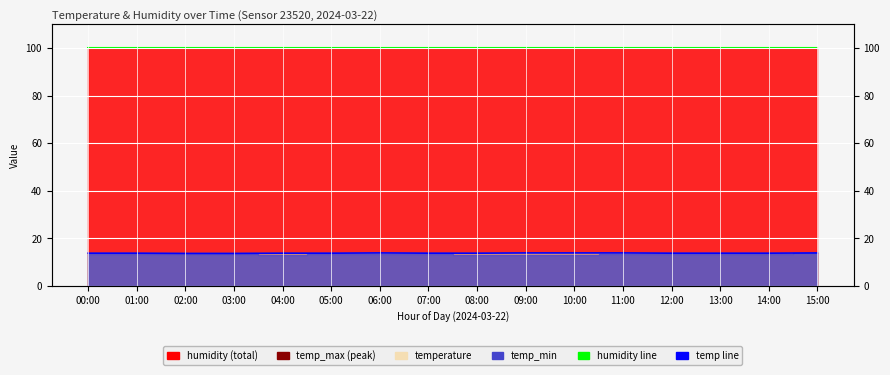

The value of temp_line at 02:00 is 23.9. True or false?

False